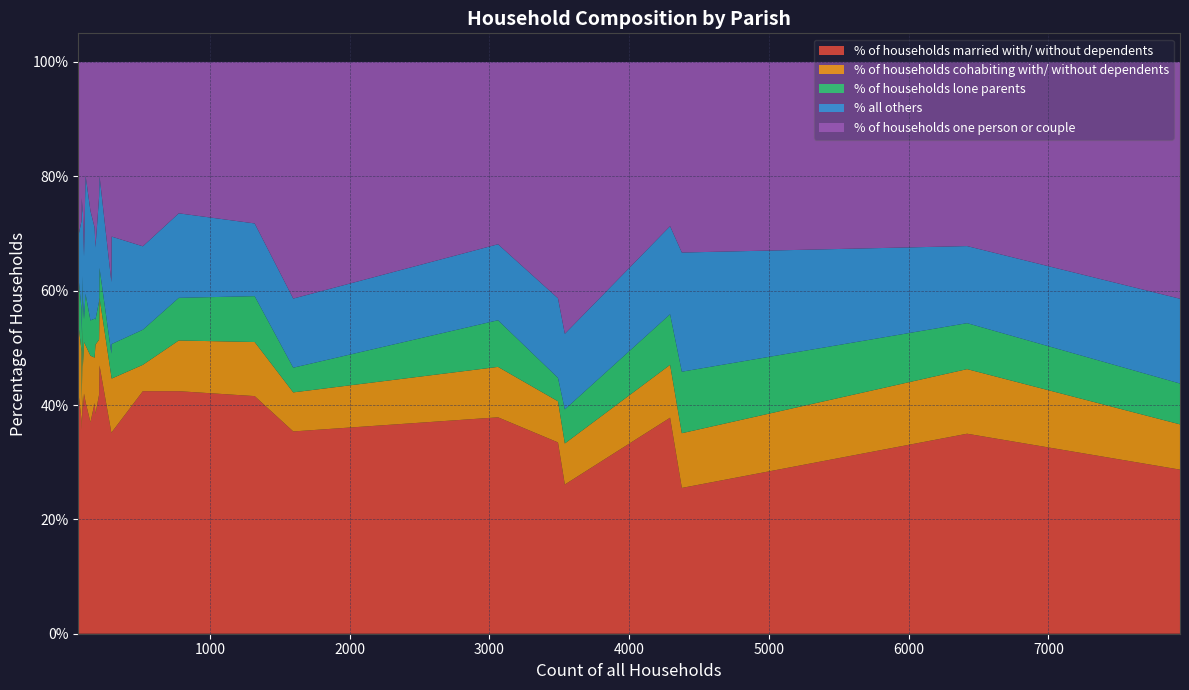

What is the lowest value of the % of households married with/ without dependents series?

25.5